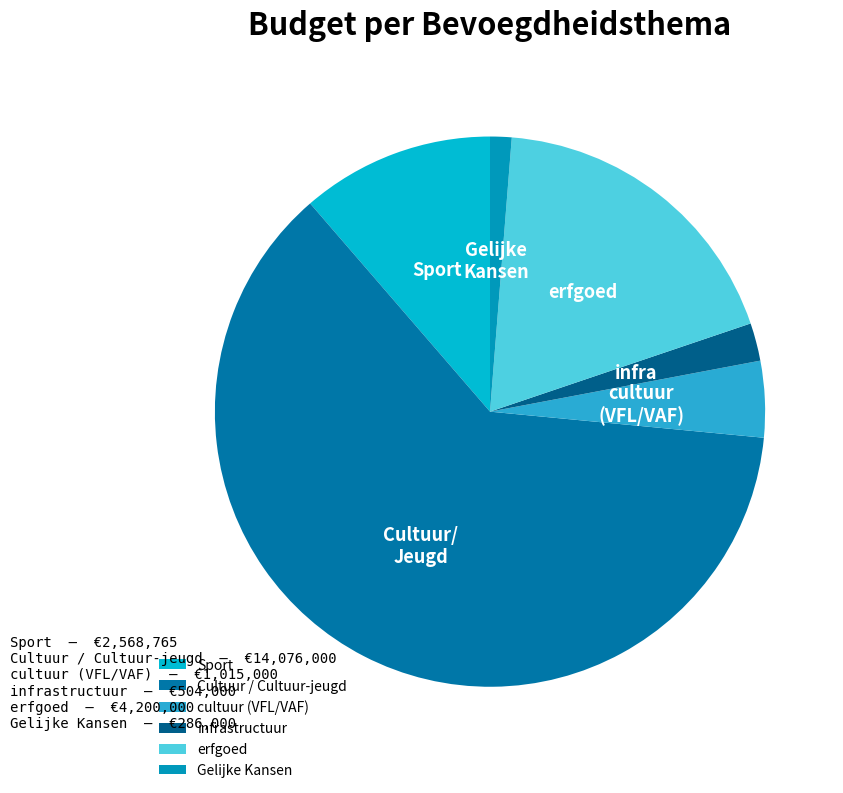

Rank the categories by value from highest to lowest.

Cultuur / Cultuur-jeugd, erfgoed, Sport, cultuur (VFL/VAF), infrastructuur, Gelijke Kansen